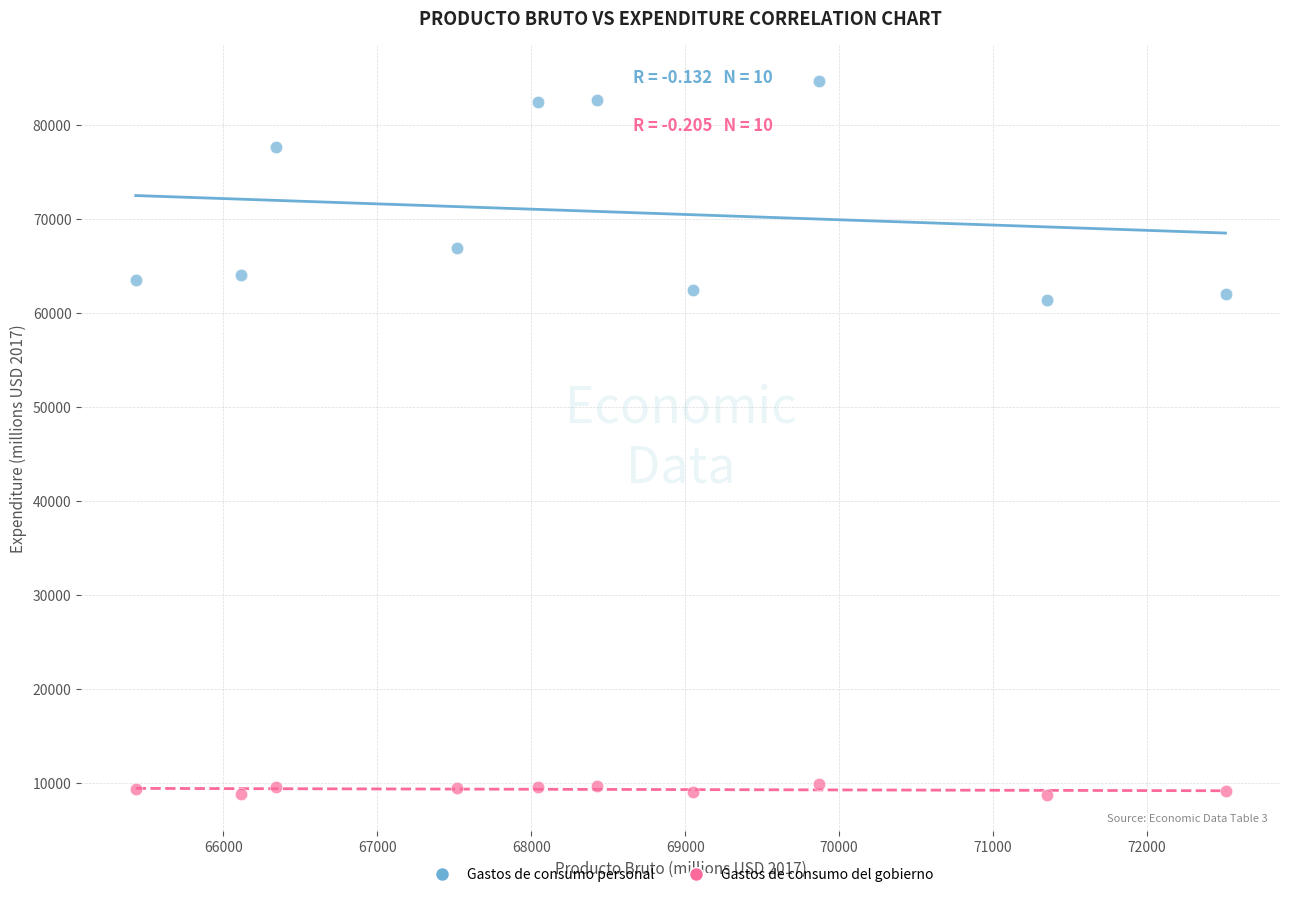

Which series contains the highest Y value?

Gastos de consumo personal